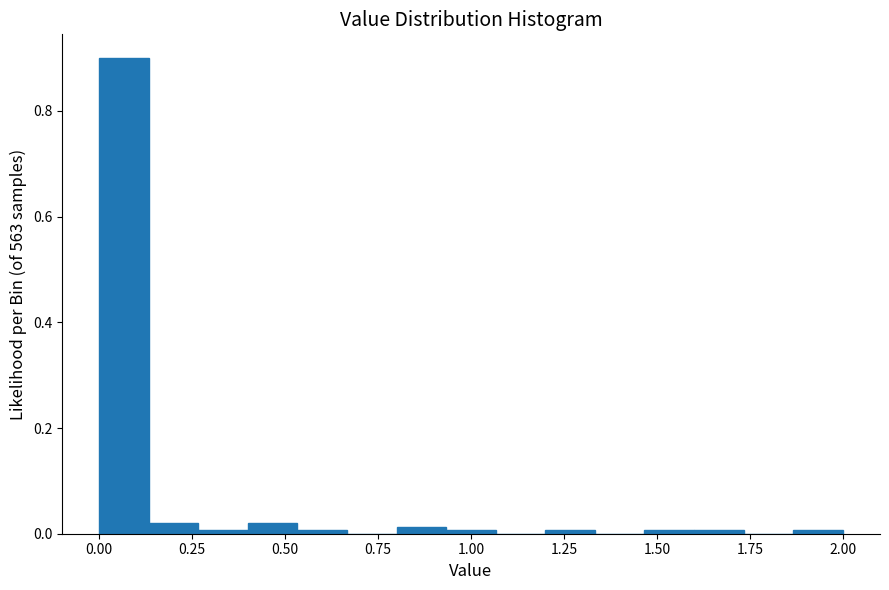

Read against the x-axis, roughly where is the centre of the tallest bar?

0.05